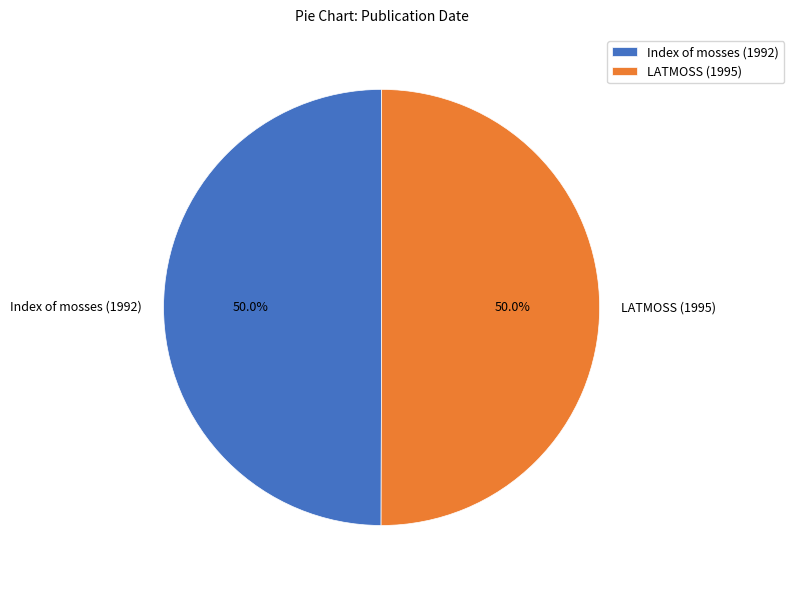

What is the ratio of the value at LATMOSS (1995) to the value at Index of mosses (1992)?

1.0